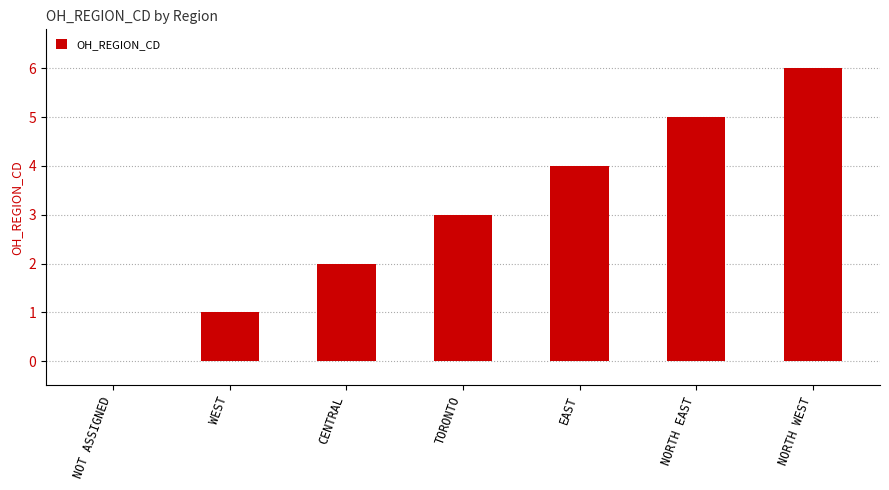

What is the sum of the values at TORONTO and WEST?

4